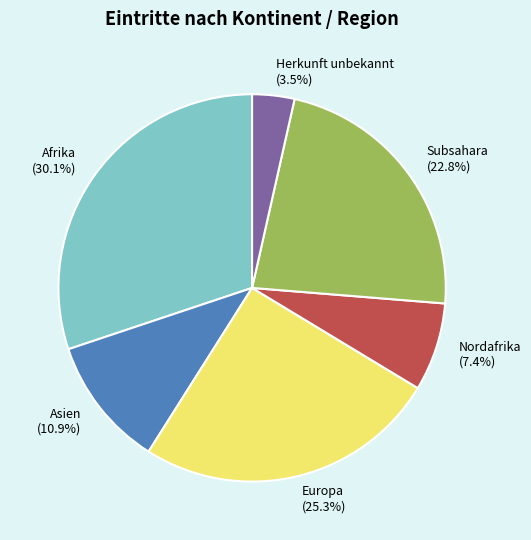

Which category has the biggest portion of the pie?

Afrika